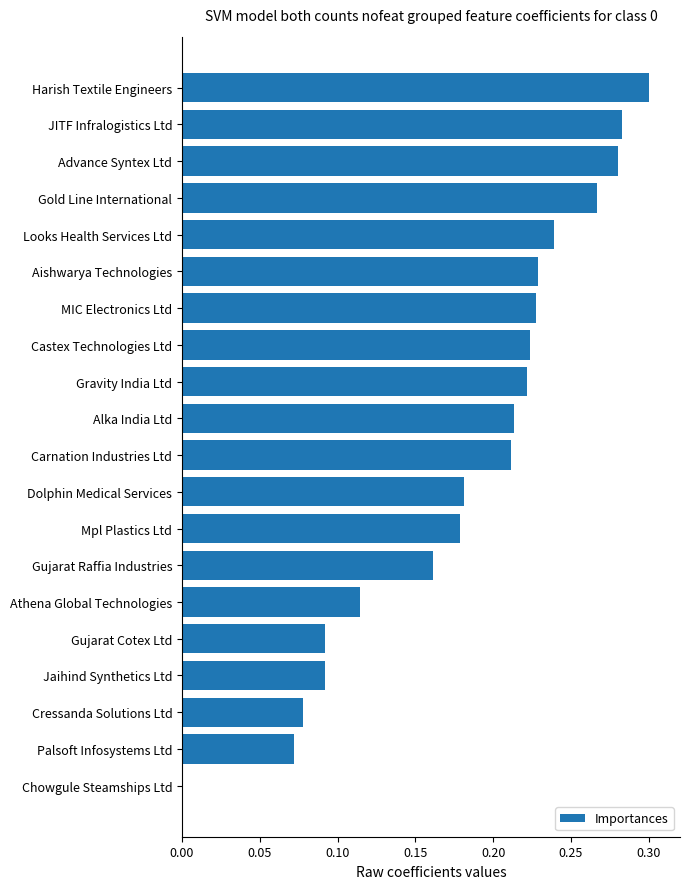

What is the sum of all values?

3.7